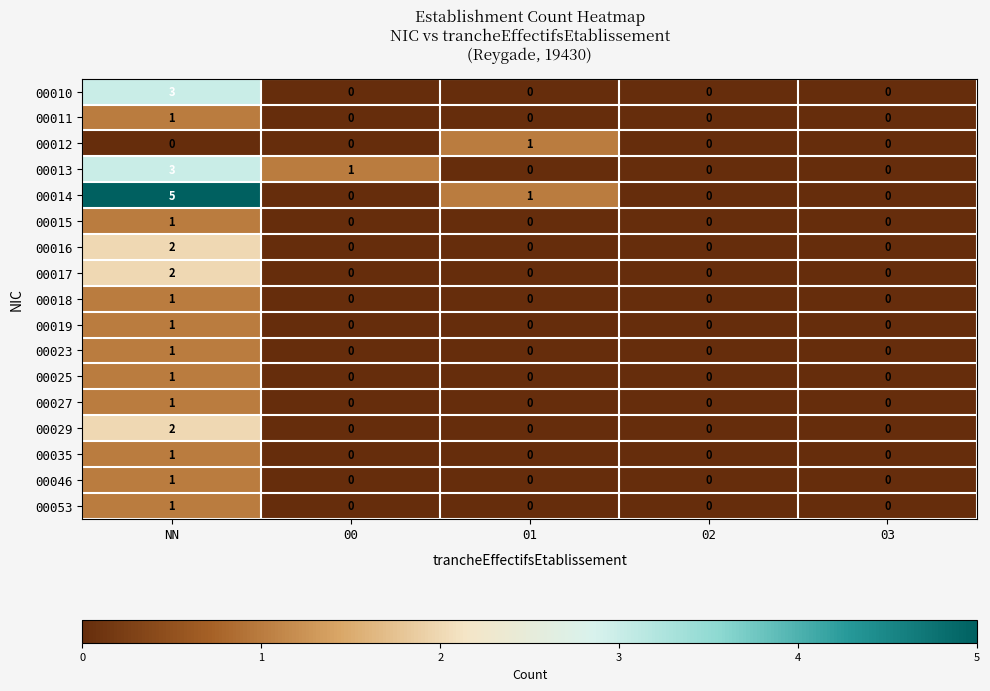

Which series has the widest spread of values?

00014